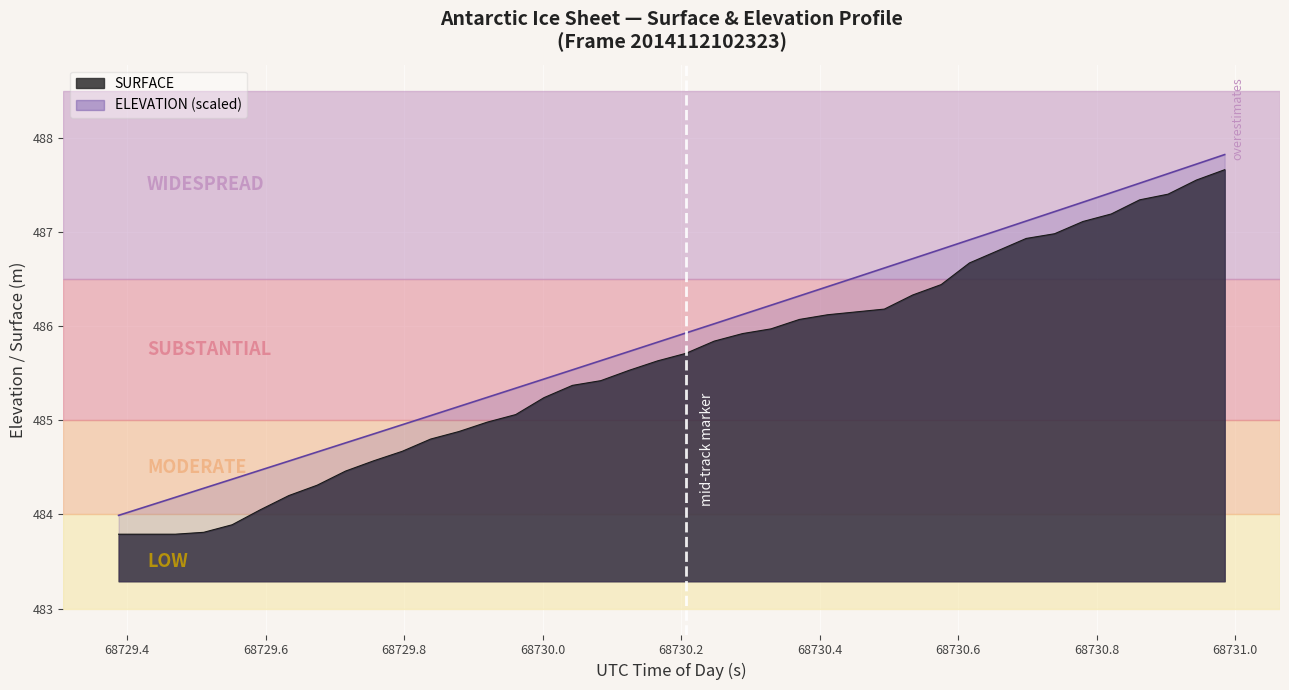

Which series has the largest range (max minus min)?

SURFACE